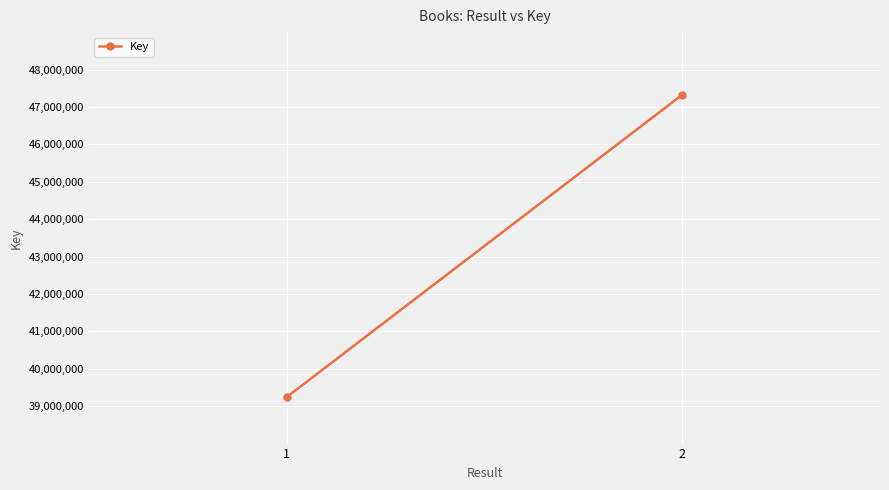

What is the sum of the values at 1 and 2?

86567618